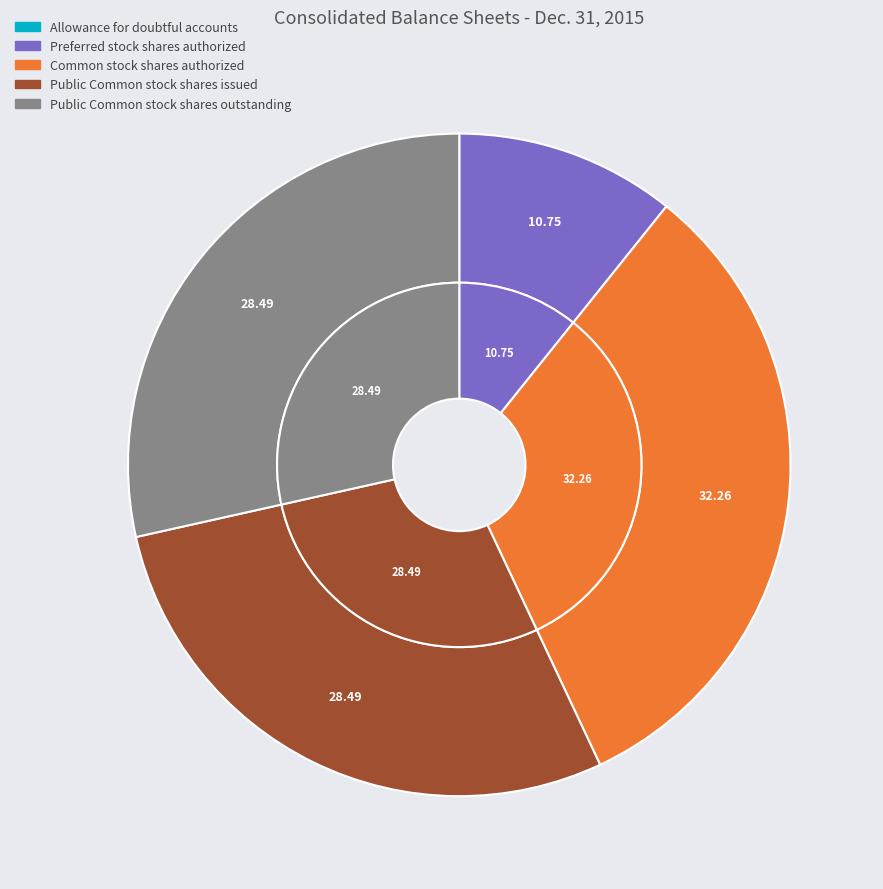

Rank the categories by value from lowest to highest.

Allowance for doubtful accounts, Preferred stock shares authorized, Public Common stock shares issued, Public Common stock shares outstanding, Common stock shares authorized